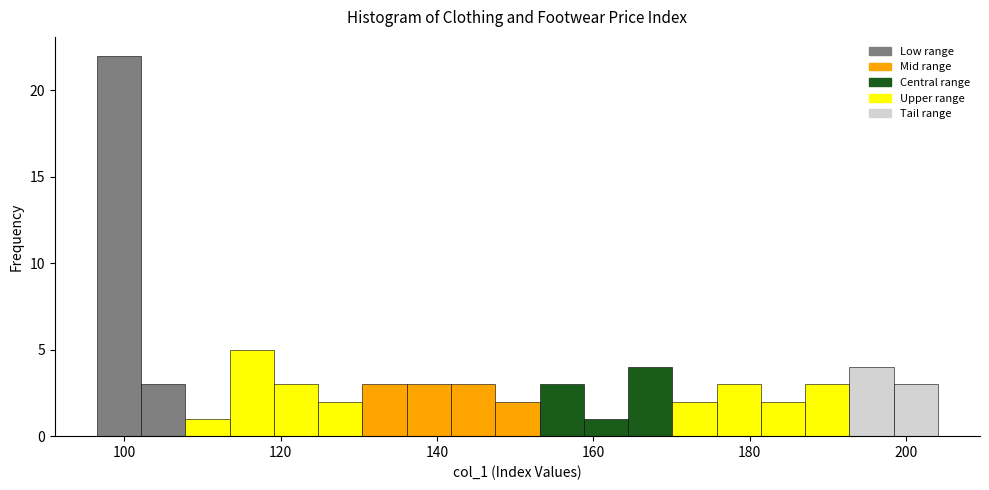

Read against the x-axis, roughly where is the centre of the tallest bar?

100